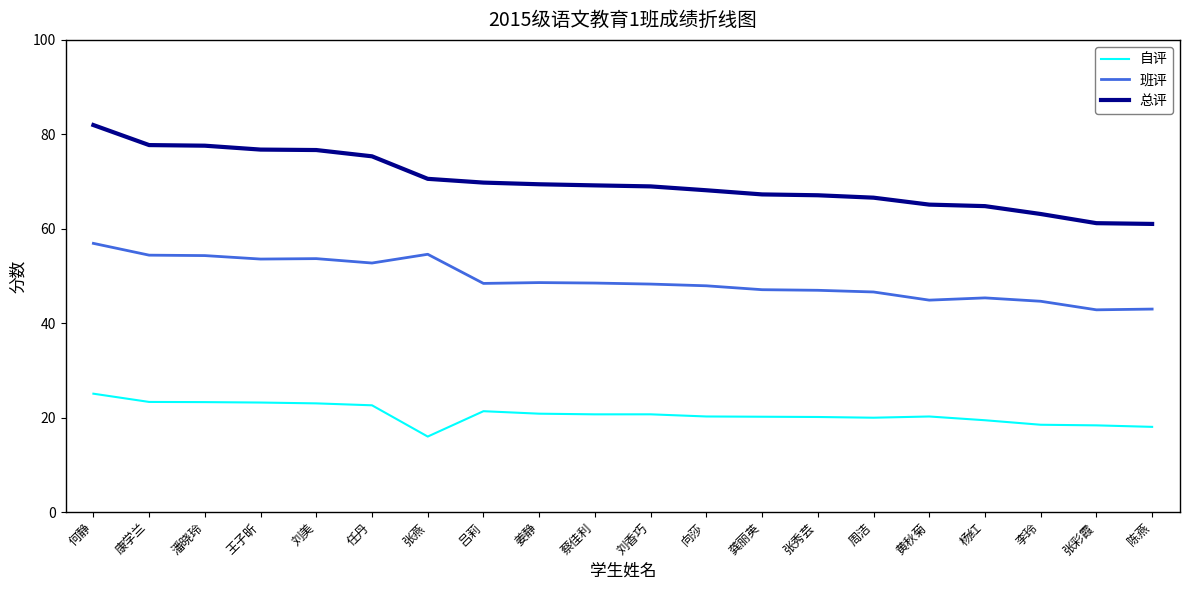

True or false: 总评 and 班评 intersect in this chart.

False